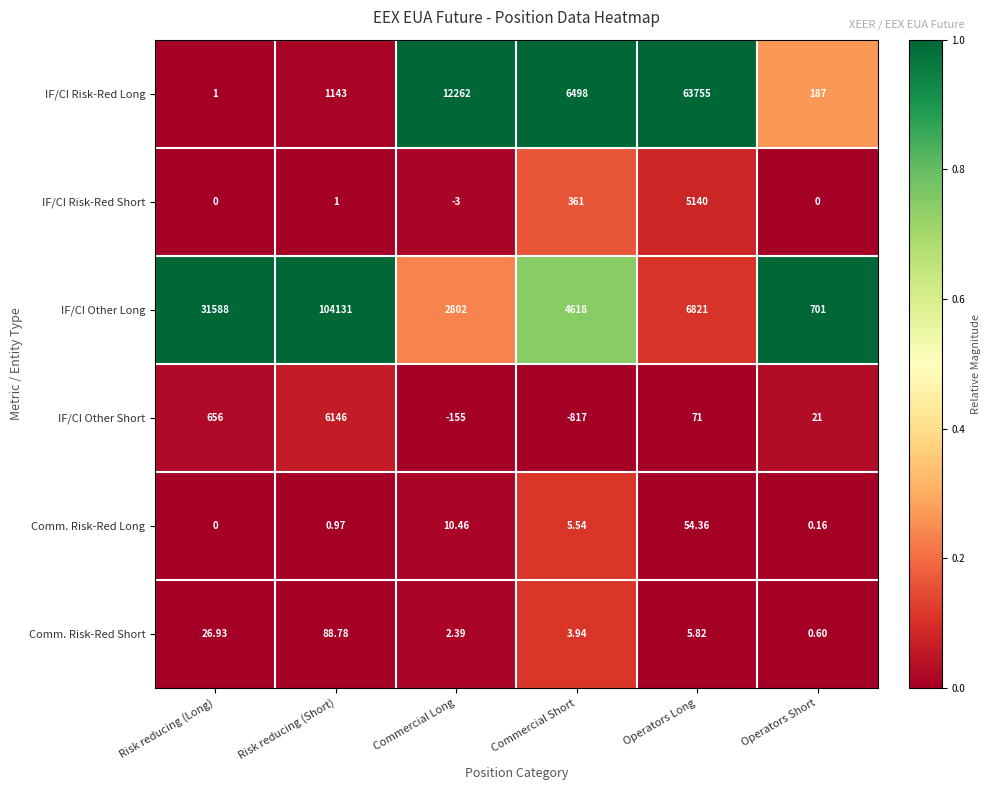

What is the spread (max minus min) of values at Risk reducing (Long)?

31588.0